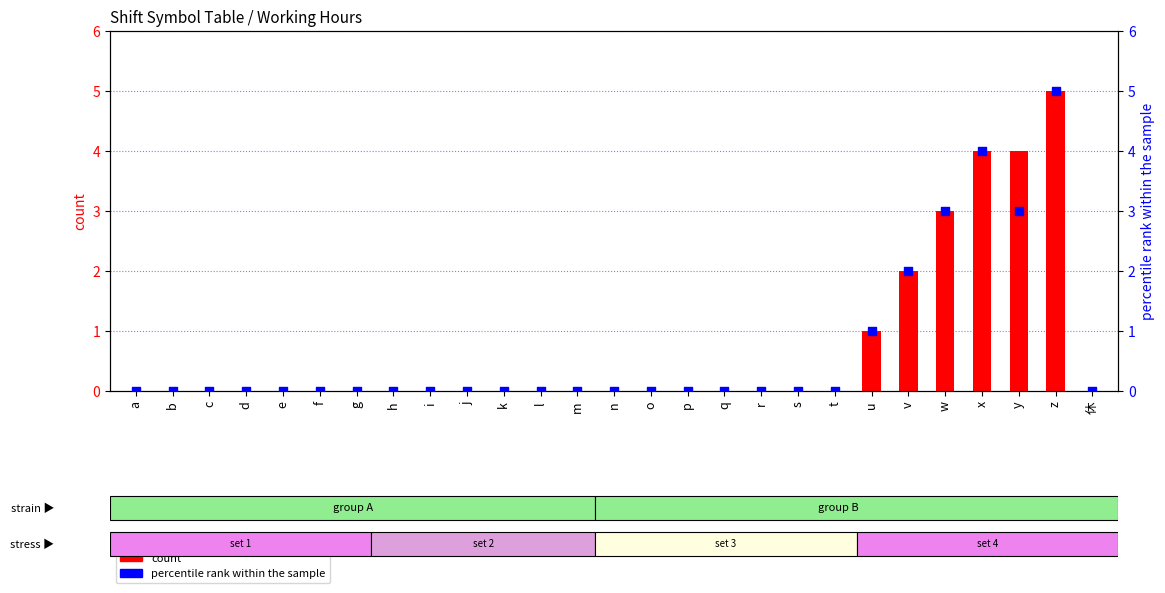

Which series contains the highest Y value?

count